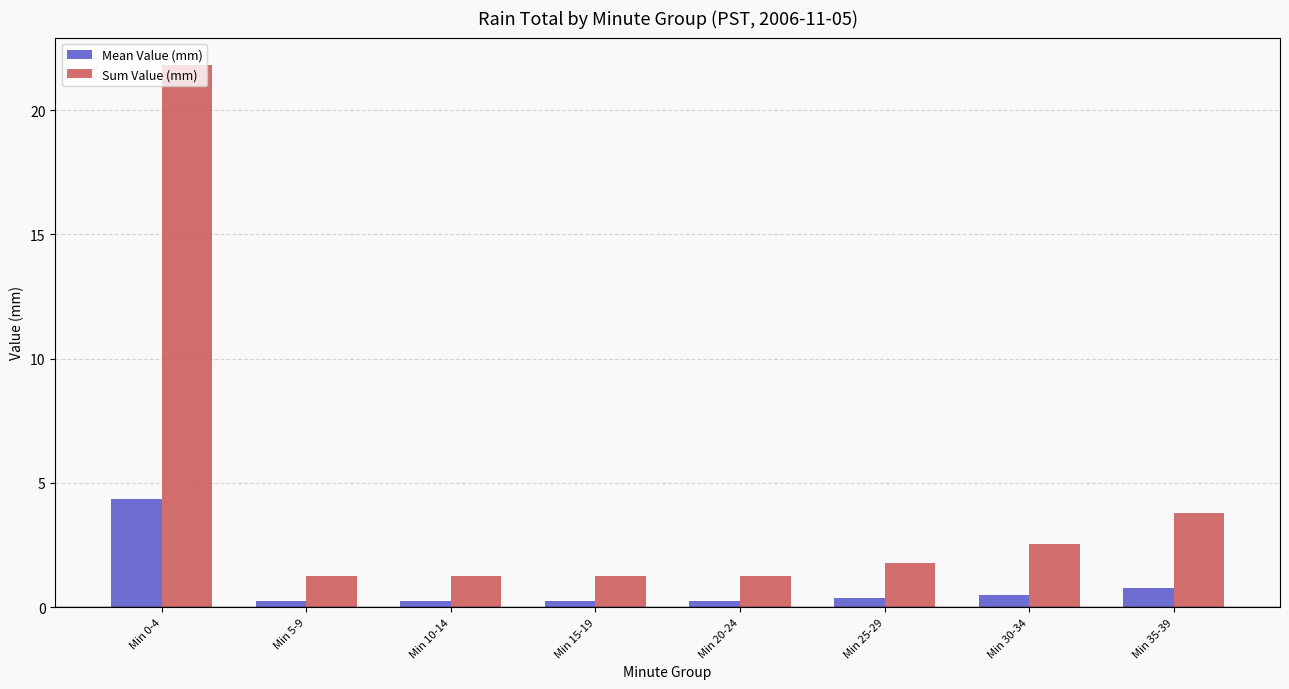

At how many categories does at least one series exceed 15?

1